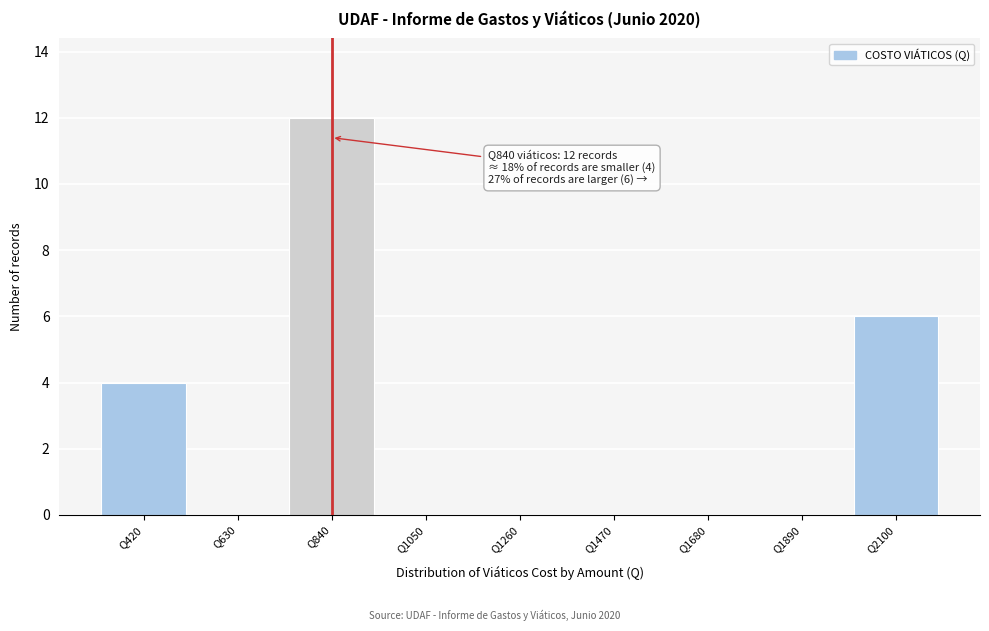

Reading right to left, list all the values displayed in this chart.

Q2100=6	Q1890=0	Q1680=0	Q1470=0	Q1260=0	Q1050=0	Q840=12	Q630=0	Q420=4